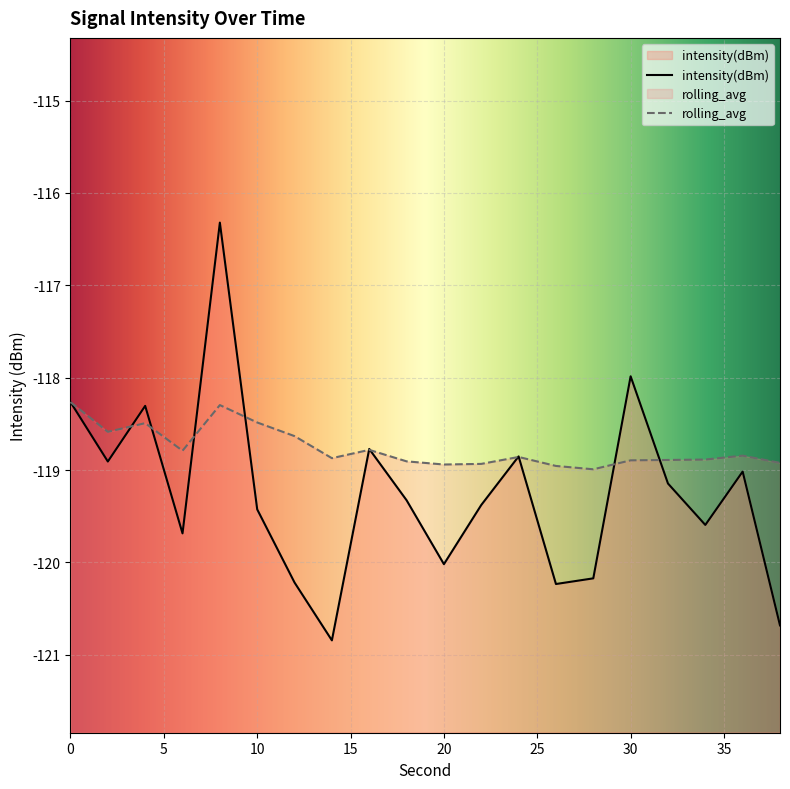

Reading left to right, transcribe all the data shown in this chart.

intensity(dBm): -118.3	-118.9	-118.3	-119.7	-116.3	-119.4	-120.2	-120.8	-118.8	-119.3	-120.0	-119.4	-118.9	-120.2	-120.2	-118.0	-119.1	-119.6	-119.0	-120.7
rolling_avg: -118.3	-118.6	-118.5	-118.8	-118.3	-118.5	-118.6	-118.9	-118.8	-118.9	-118.9	-118.9	-118.9	-119.0	-119.0	-118.9	-118.9	-118.9	-118.8	-118.9